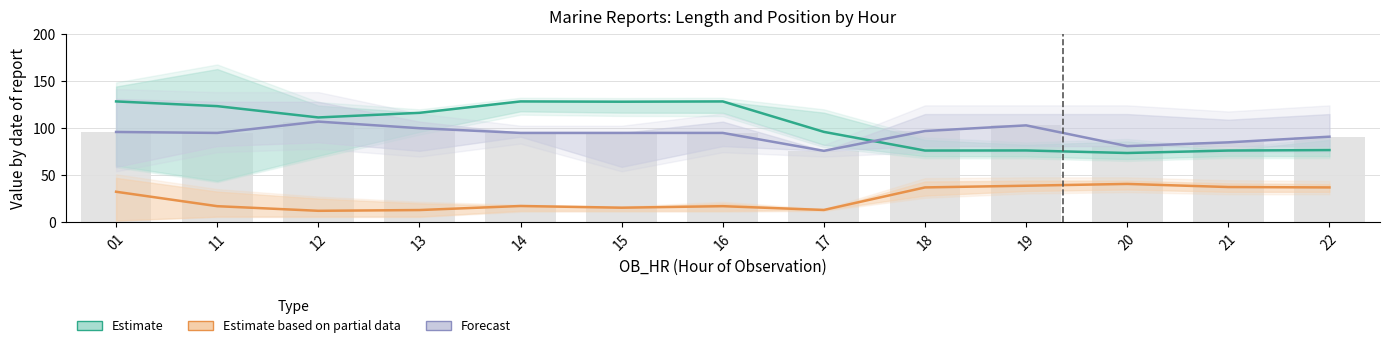

At which label is Estimate based on partial data closest to 26?

01